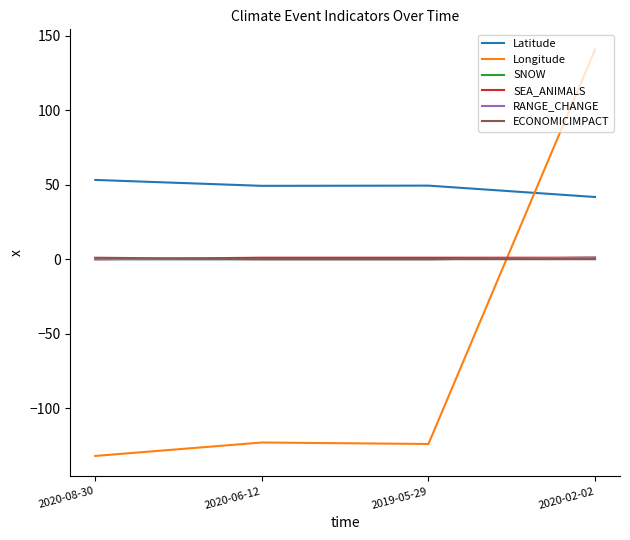

At 2020-08-30, list the series in order from smallest to largest.

Longitude, SNOW, SEA_ANIMALS, RANGE_CHANGE, ECONOMICIMPACT, Latitude